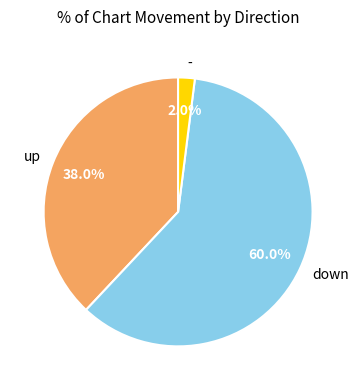

Is down the majority of the pie?

Yes